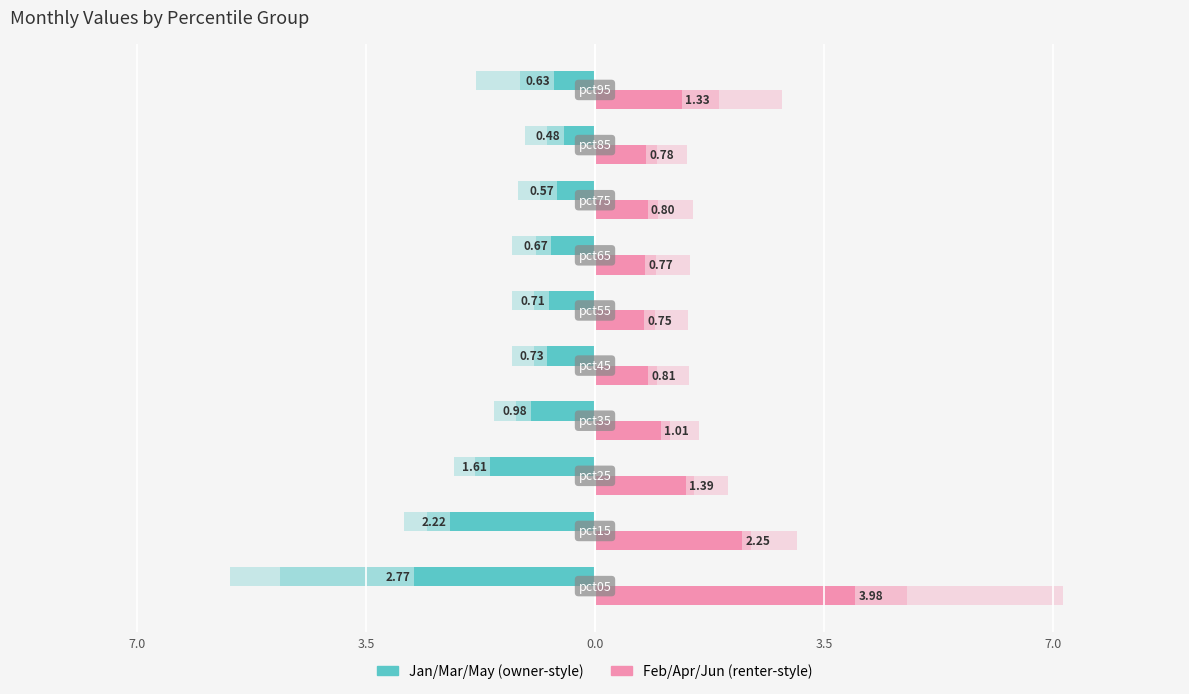

What is the maximum value shown in the chart?

4.0